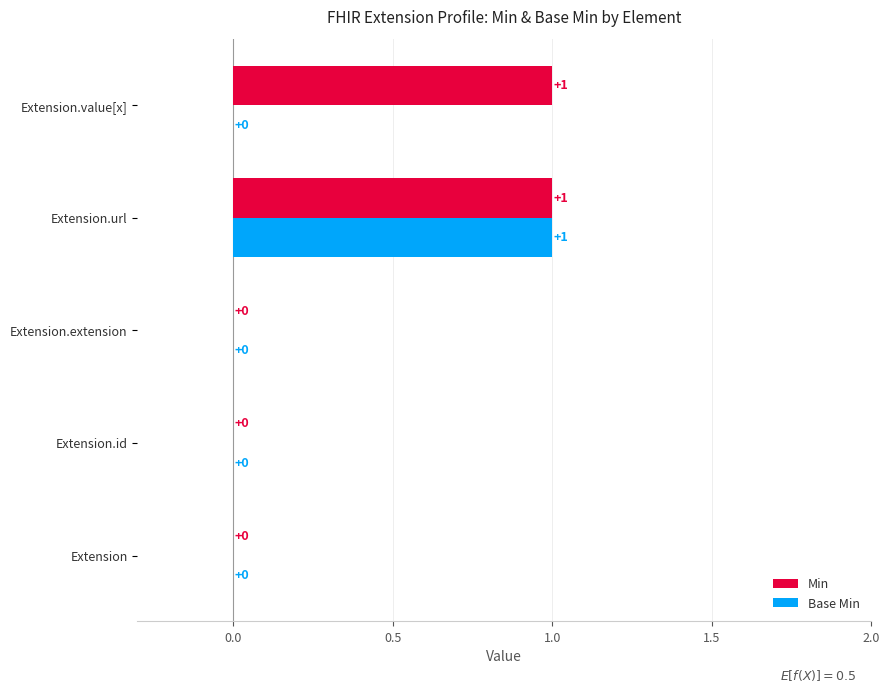

What are all the series names shown in the legend?

Min, Base Min